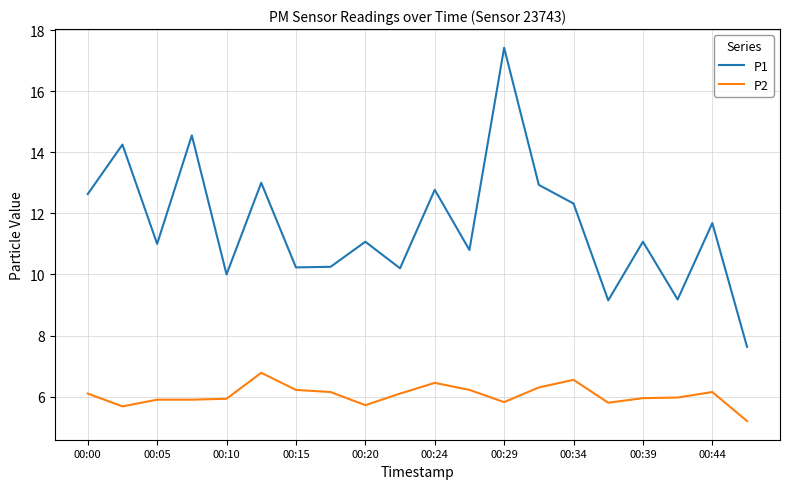

What is the difference between the maximum and minimum values in the P1 series?

9.8